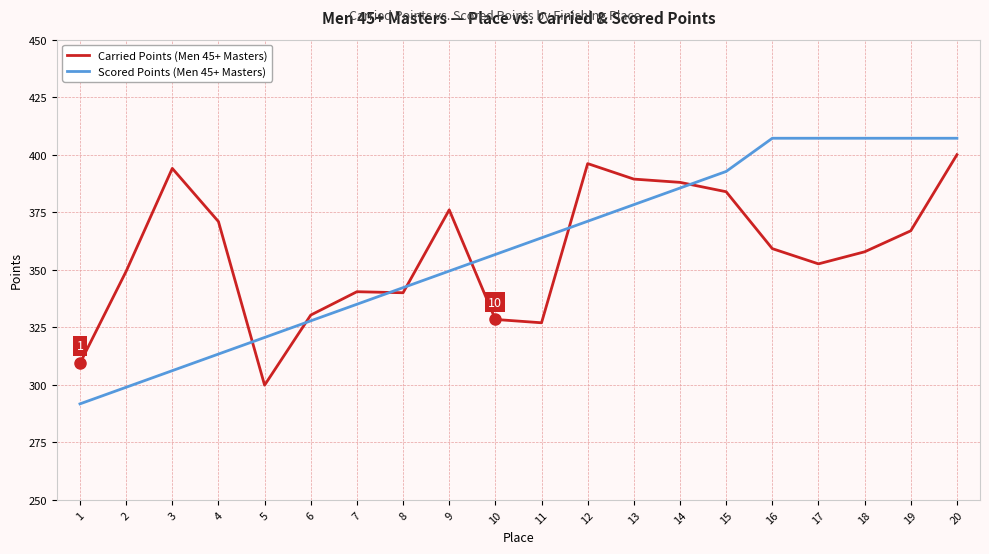

At which category is the sum across all series the highest?

20